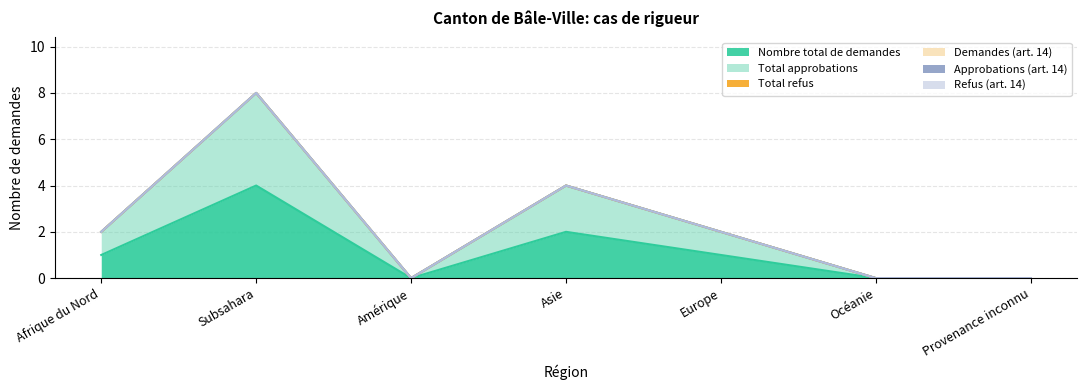

At which label does Nombre total de demandes first exceed 1?

Subsahara